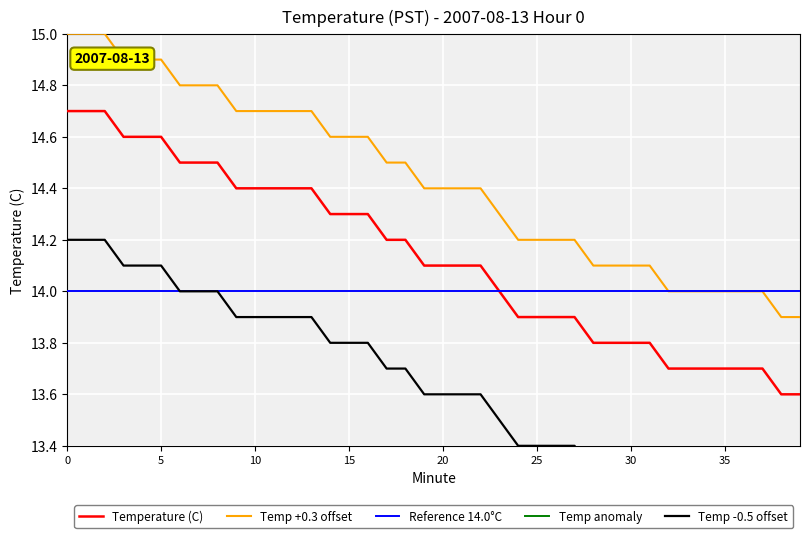

What is the value of the Temp +0.3 offset point at the 7th from the left?

14.8